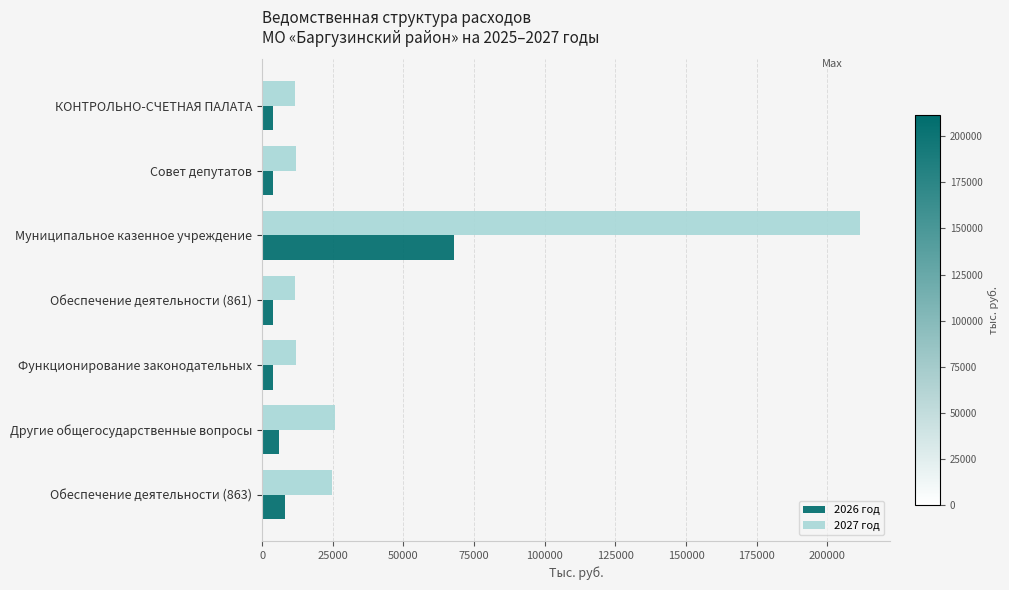

Which series has the largest range (max minus min)?

2027 год